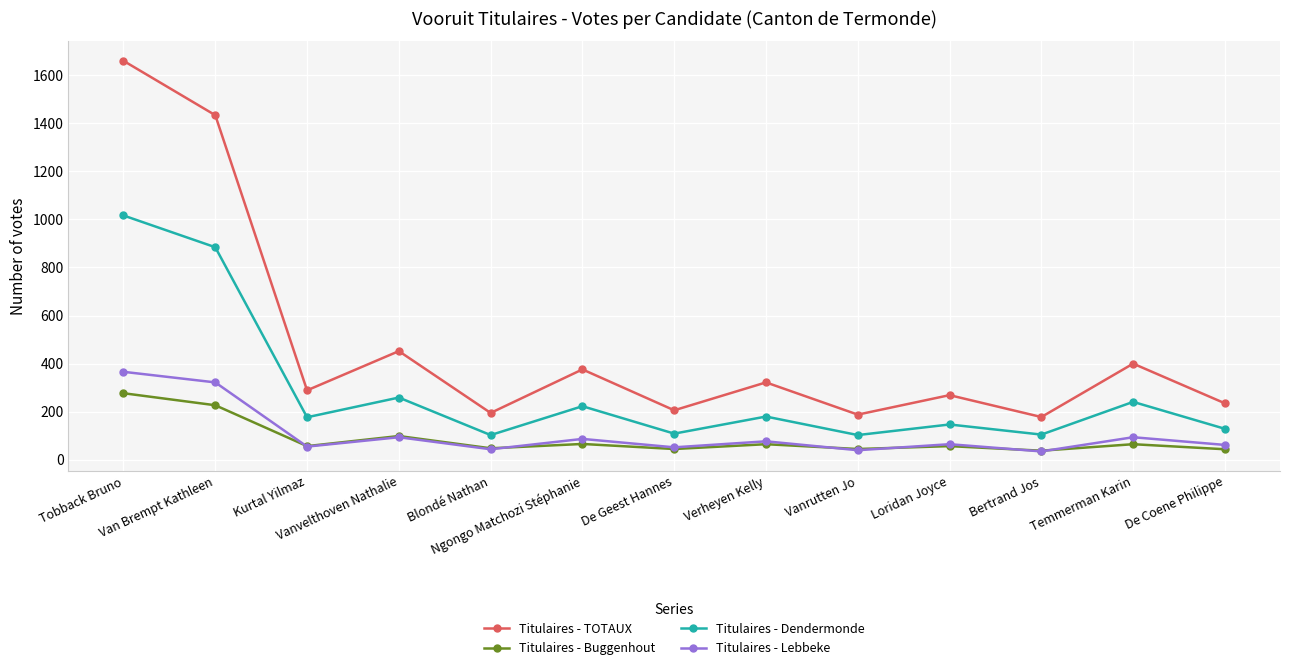

At which category is the sum across all series the highest?

Tobback Bruno